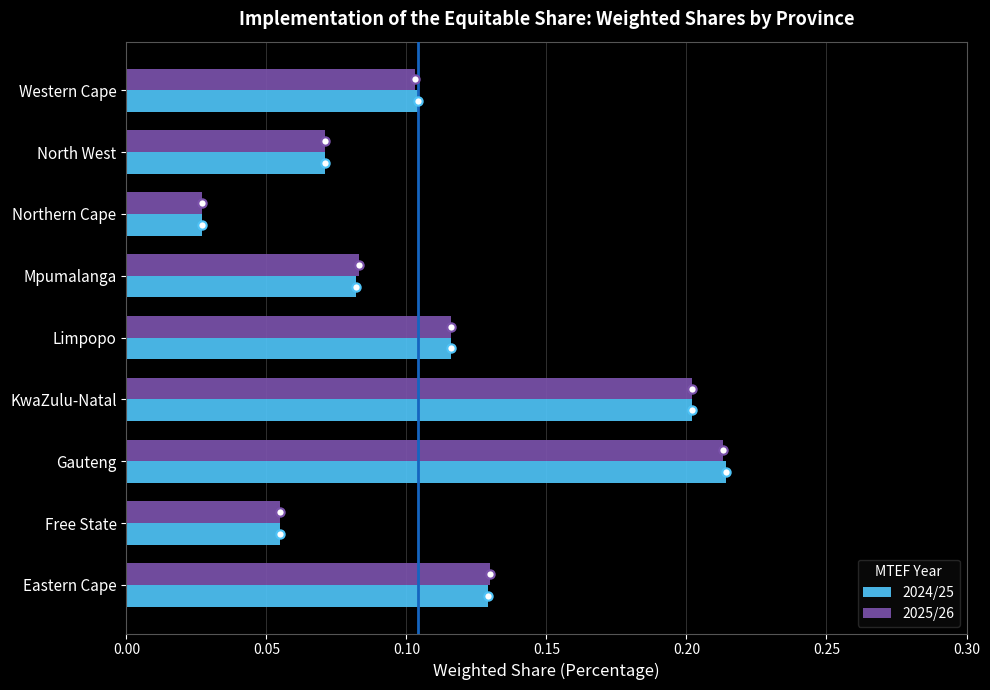

Rank the categories by 2025/26 value from lowest to highest.

Northern Cape, Free State, North West, Mpumalanga, Western Cape, Limpopo, Eastern Cape, KwaZulu-Natal, Gauteng